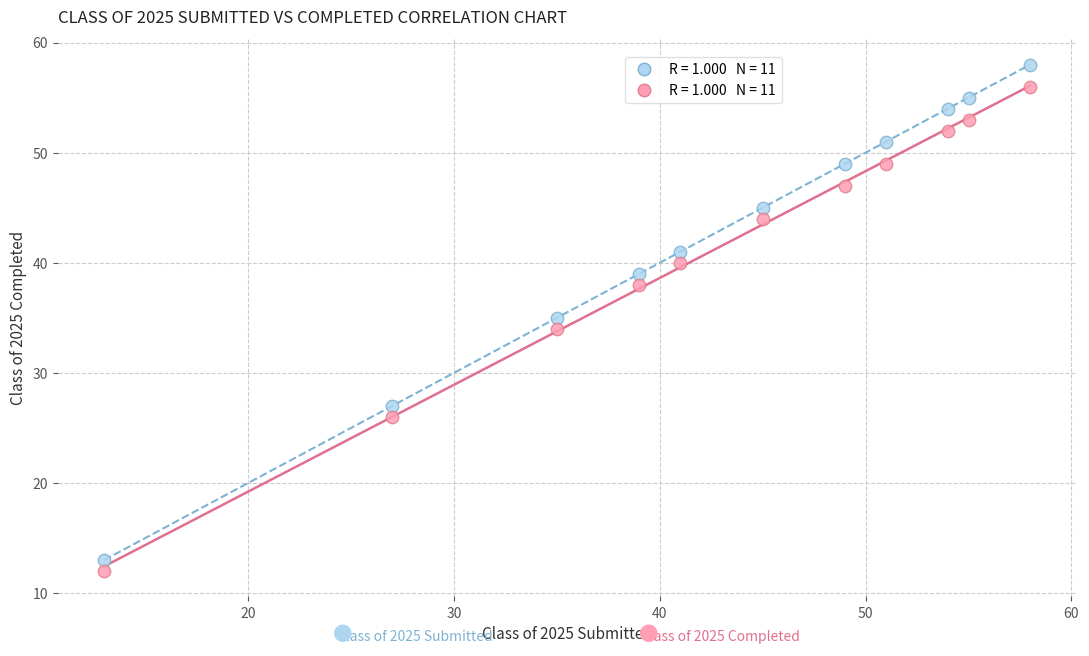

Across all data points, what is the range of Y values (max minus min)?

46